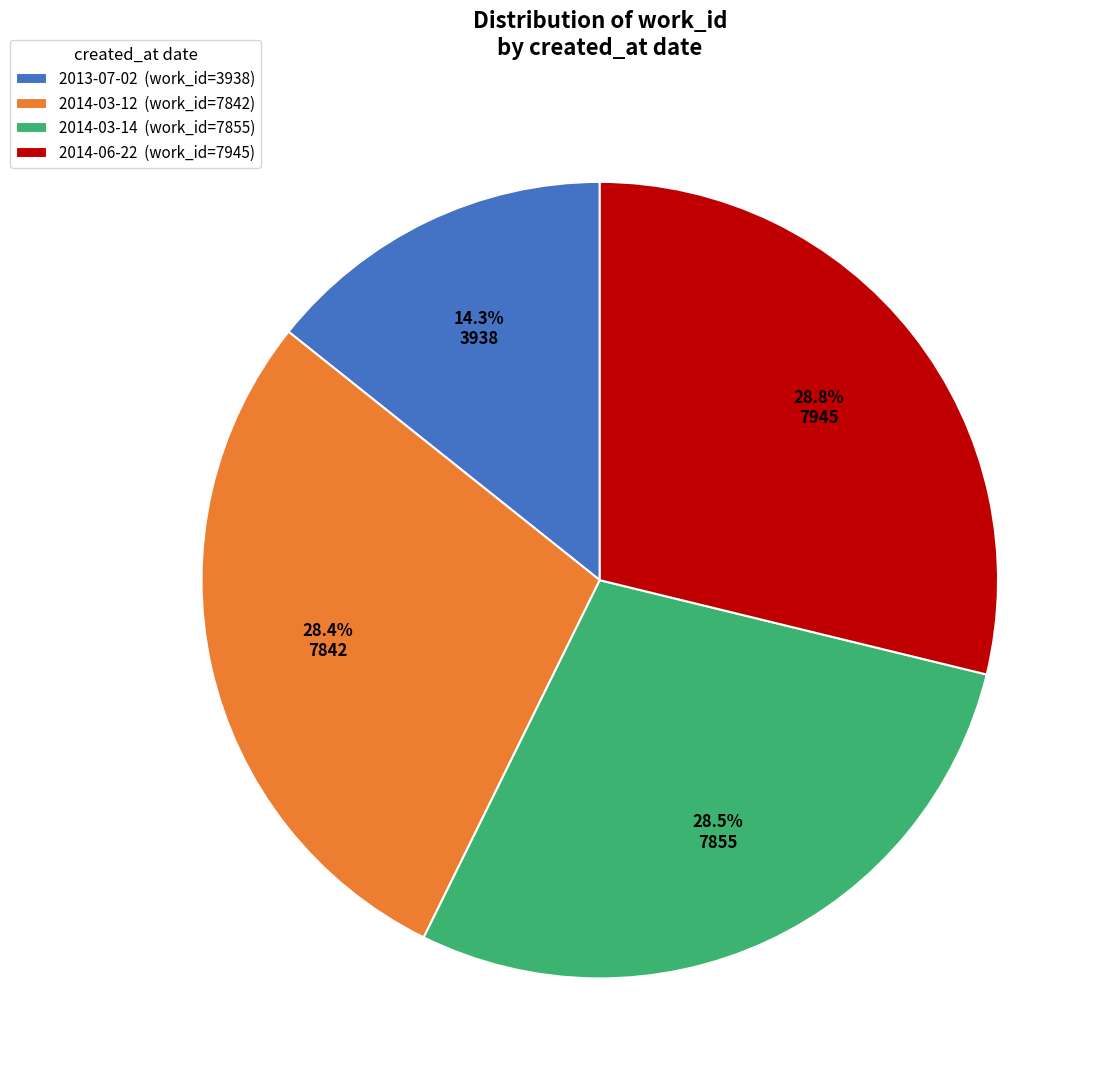

Does 2014-06-22 represent more than half of the total?

No